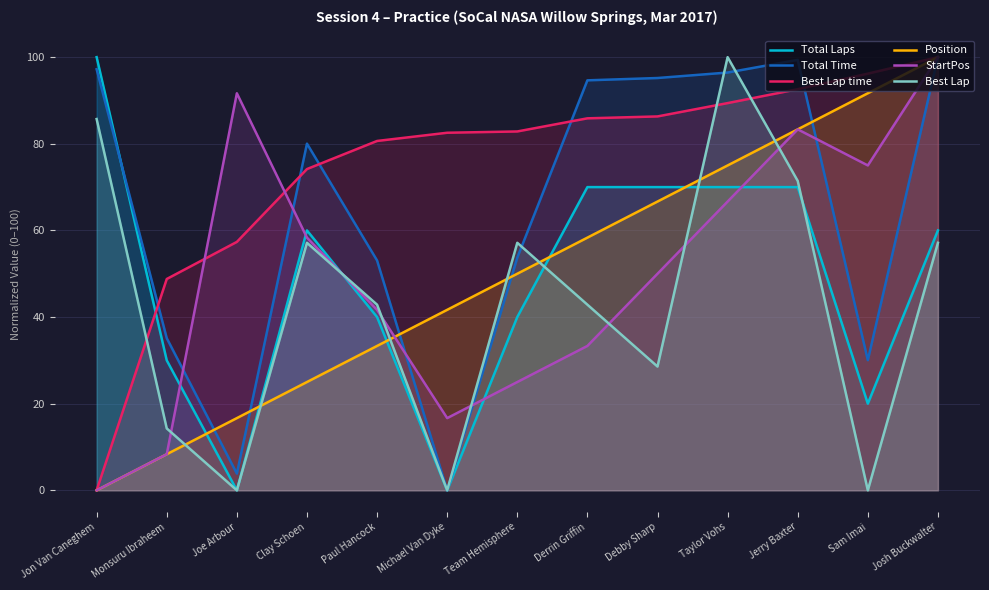

The Total Time series shows 100.0 at Josh Buckwalter. True or false?

True